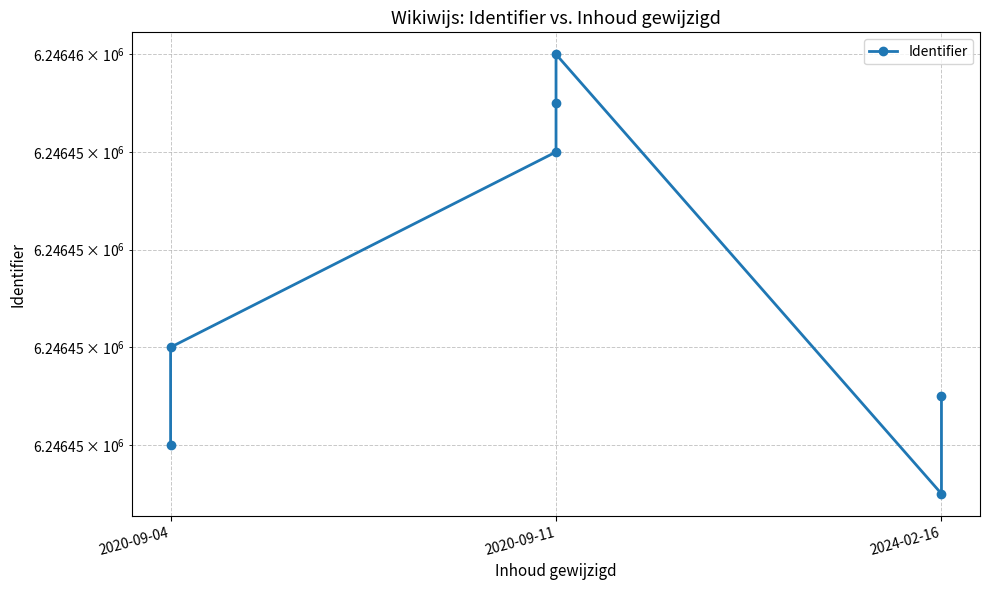

What is the maximum value shown in the chart?

6246456